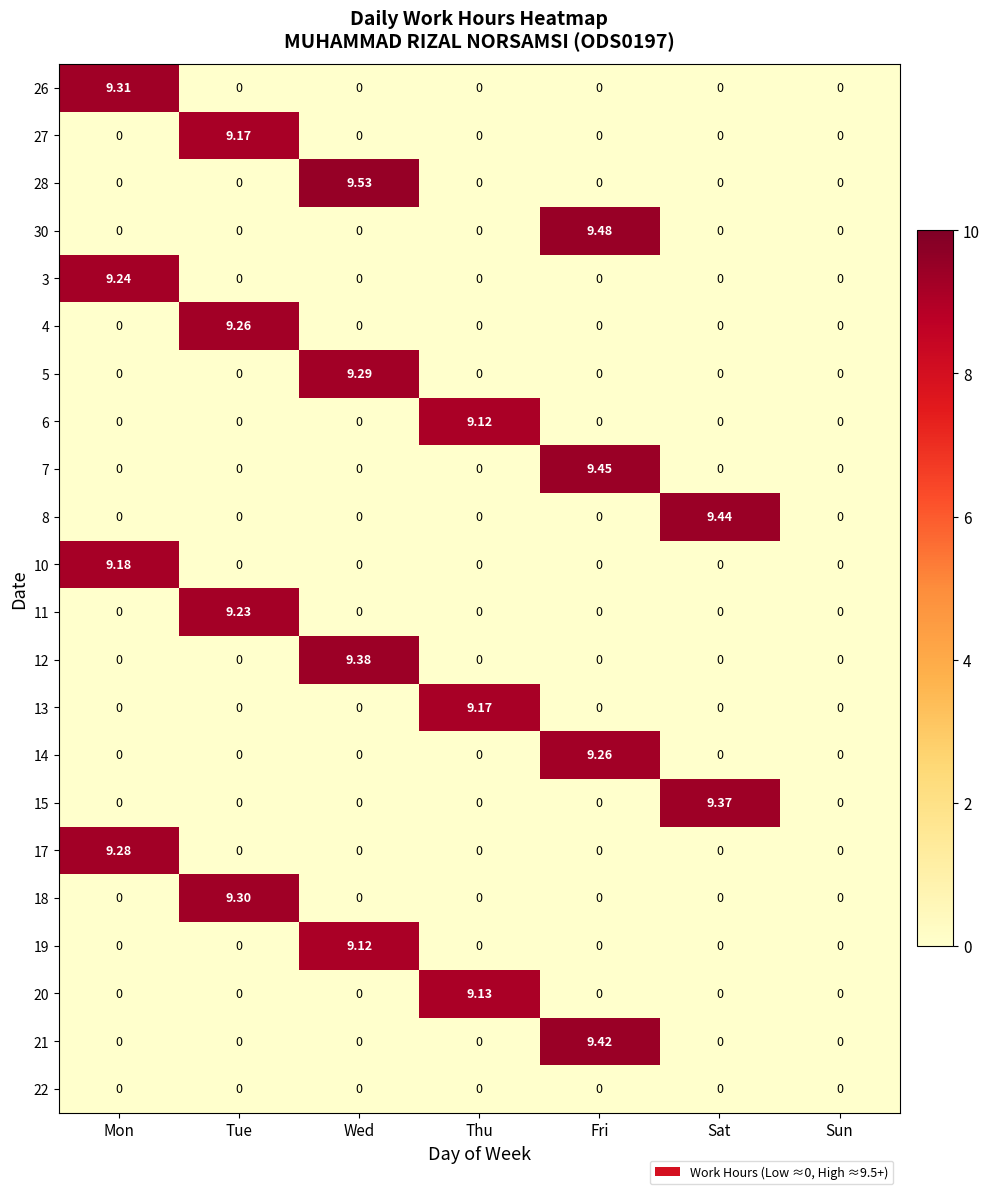

Which category has the highest value across all series?

Wed